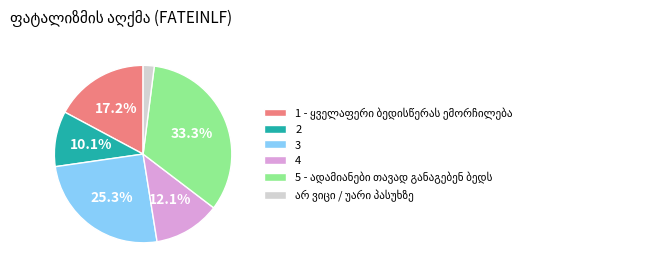

Is it true that 3 is 25% of the pie?

True